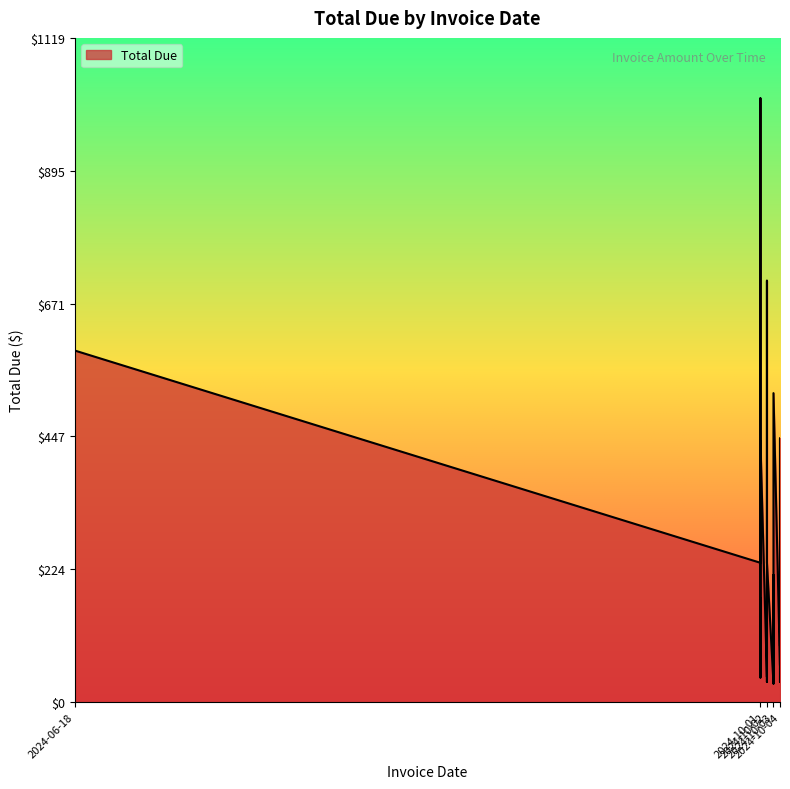

How many series are shown in this chart?

1